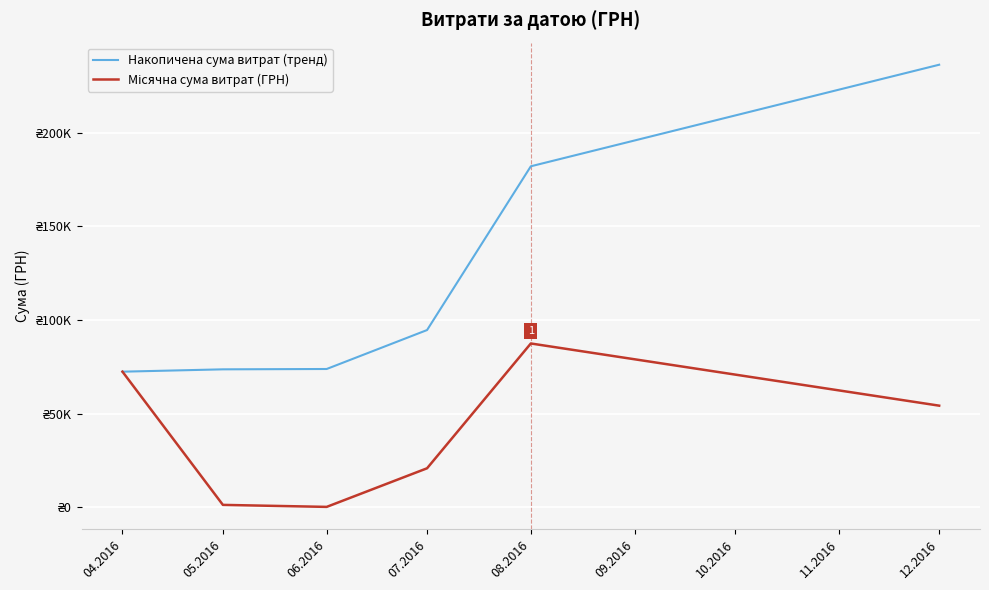

What is the minimum value shown in the chart?

180.0